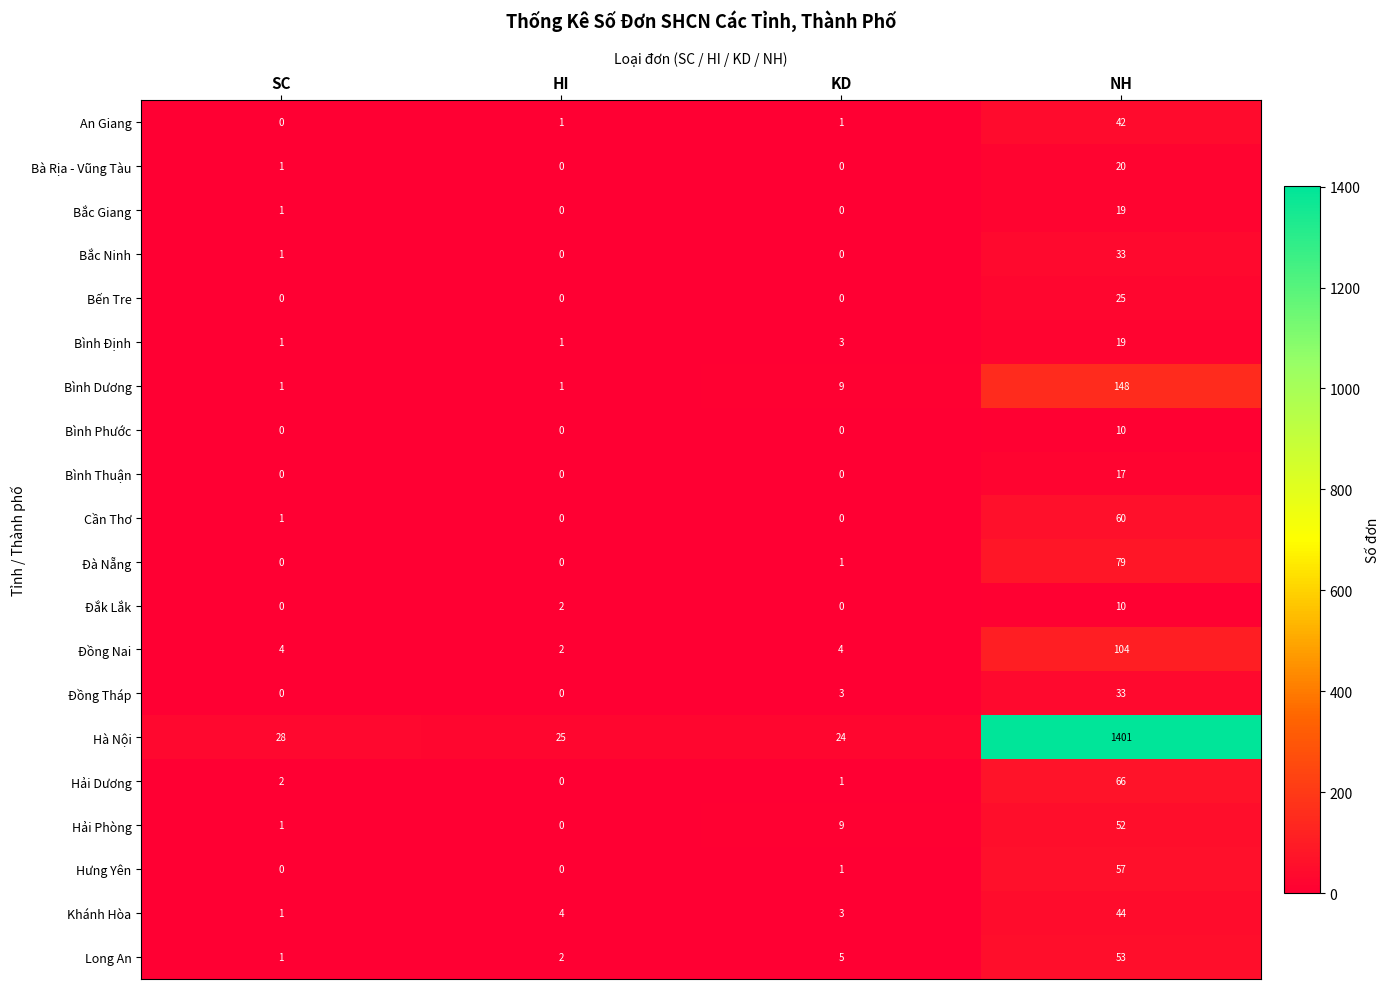

Is the value of Đồng Tháp at NH greater than the value of Cần Thơ at SC?

Yes